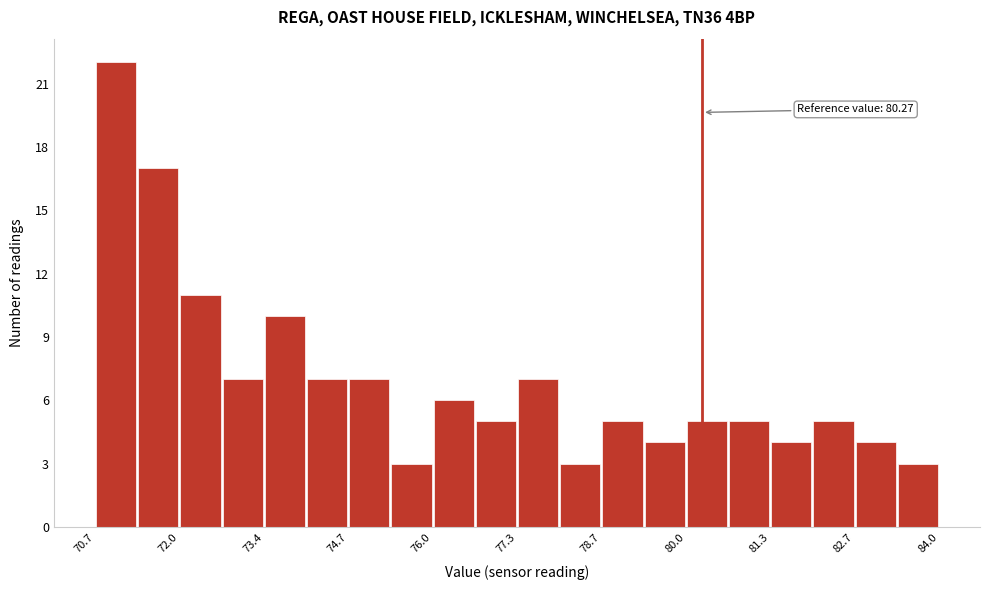

Around what value on the x-axis is the tallest bar? Give the approximate position of its centre, as read against the axis.

71.0